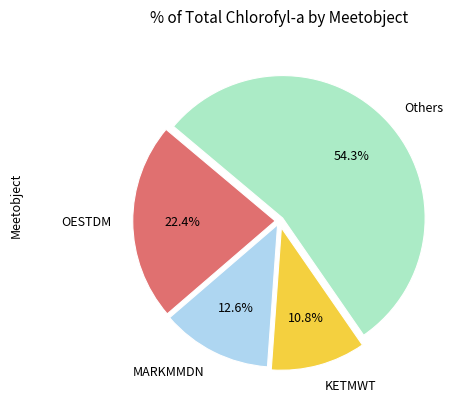

Is there any slice that represents more than half of the pie?

Yes